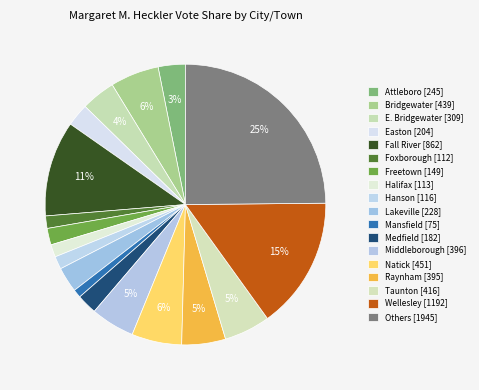

How many segments does this pie chart have?

18